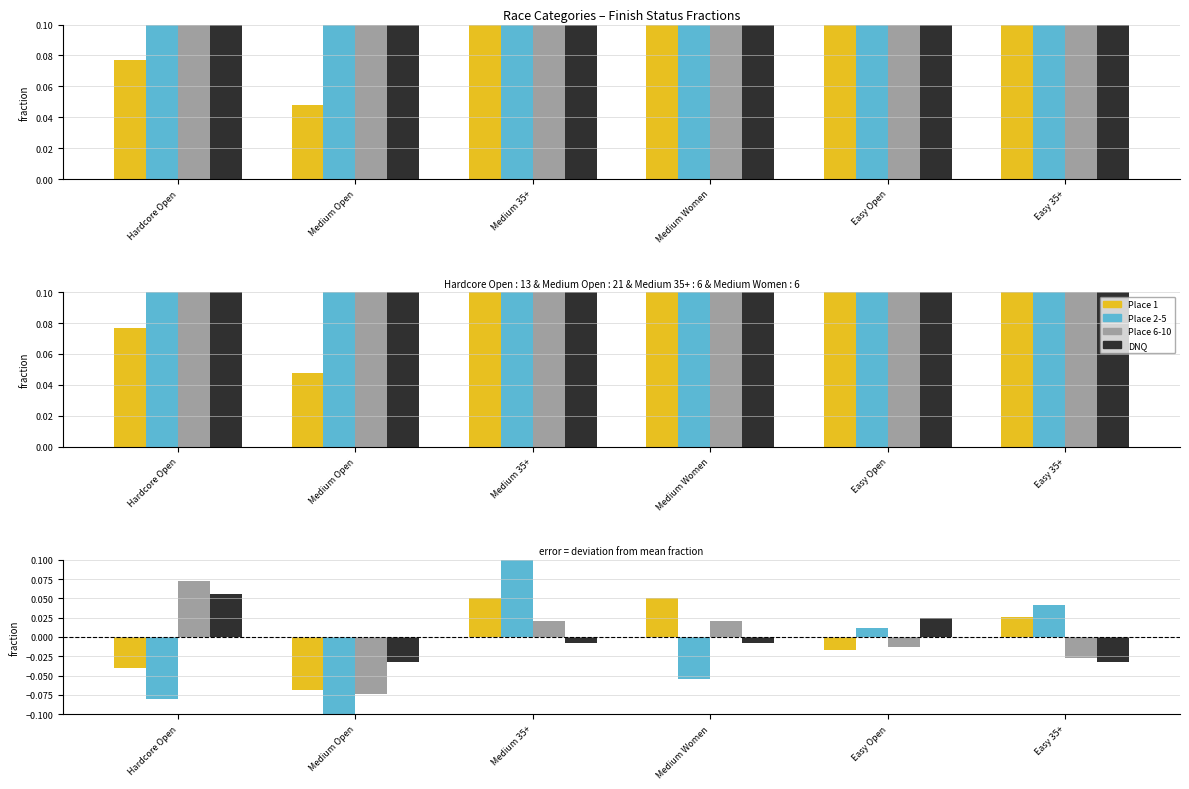

What is the difference between the highest and lowest values at Medium Open?

0.2